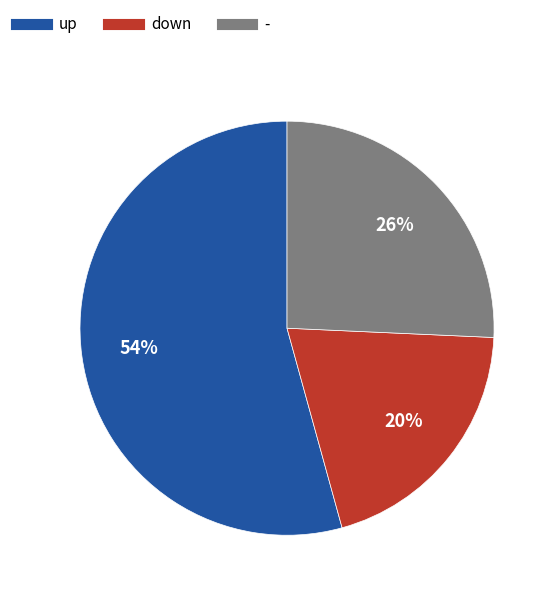

What percentage is the up slice, to the nearest percent?

54%